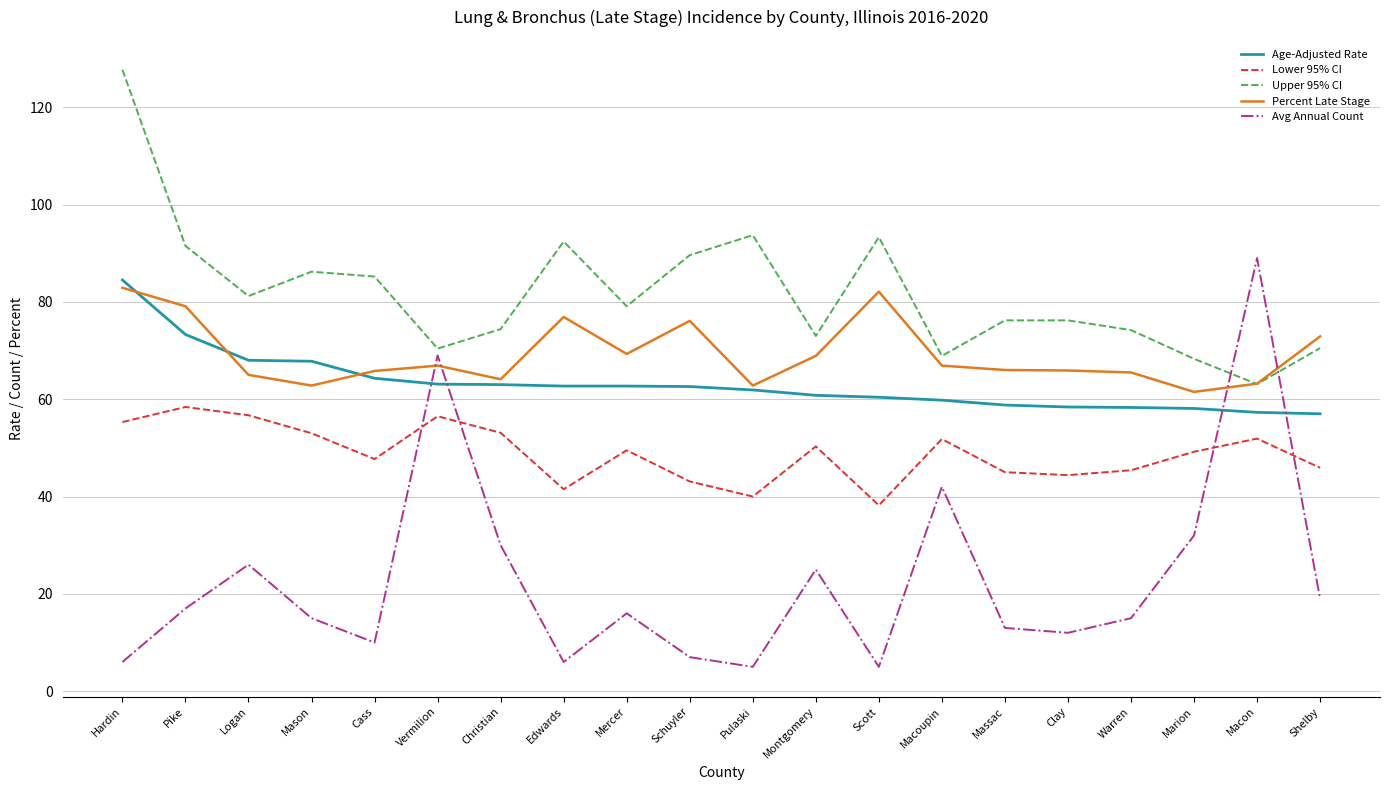

What is the highest value of the Percent Late Stage series?

82.9